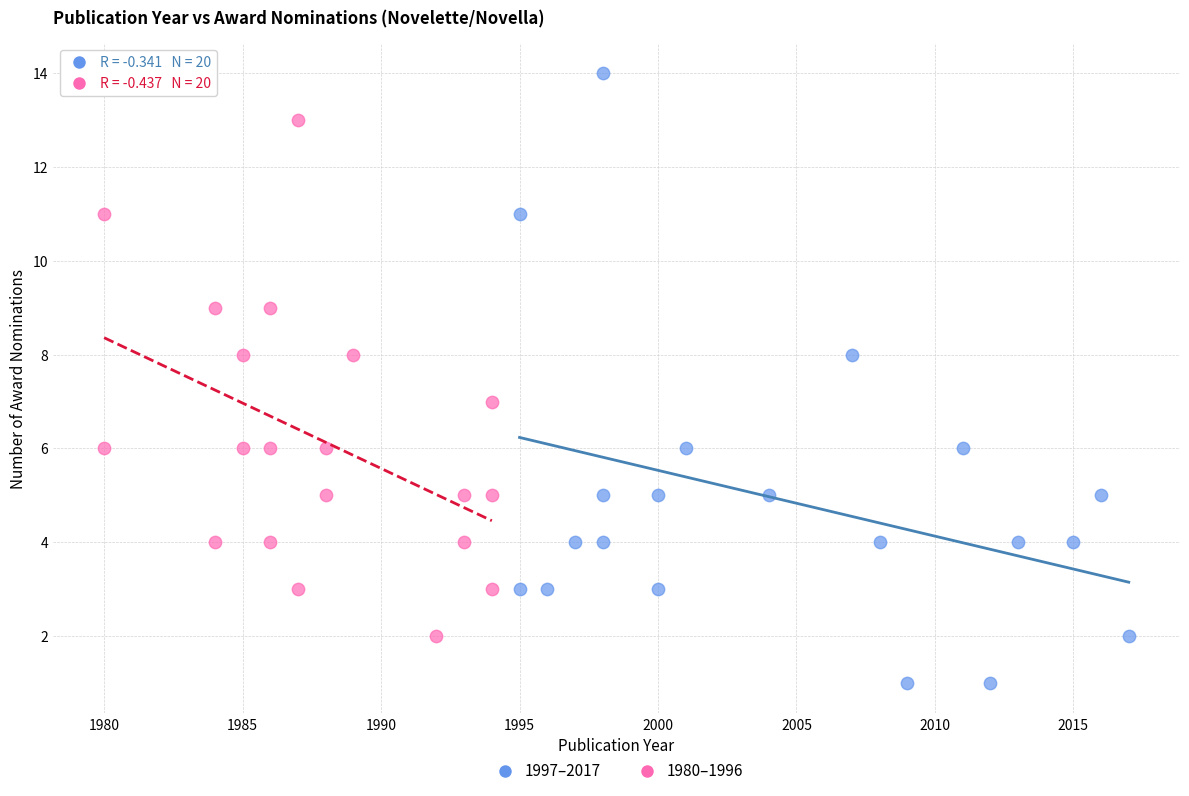

Which series reaches the minimum Y coordinate?

1997–2017